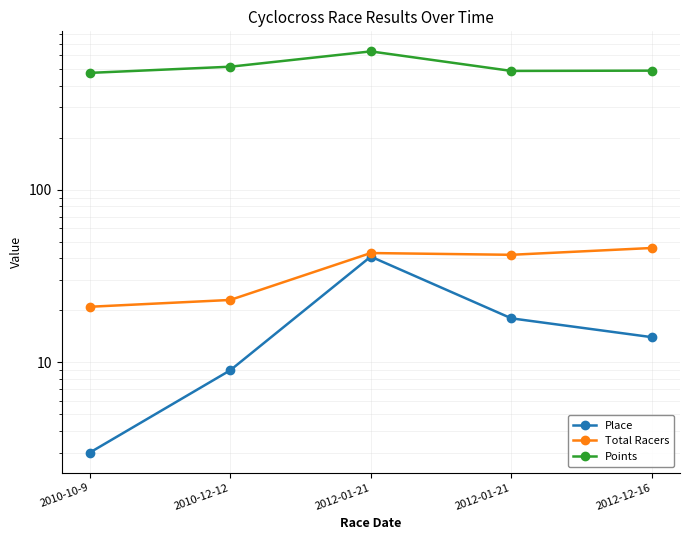

How many interior local valleys does the Points series have?

1